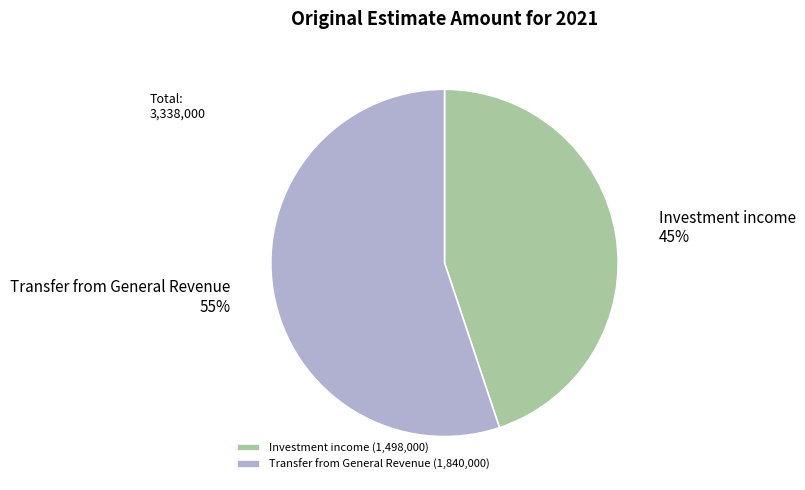

Approximately how many times larger is the value at Transfer from General Revenue (1,840,000) compared to Investment income (1,498,000)?

1.2